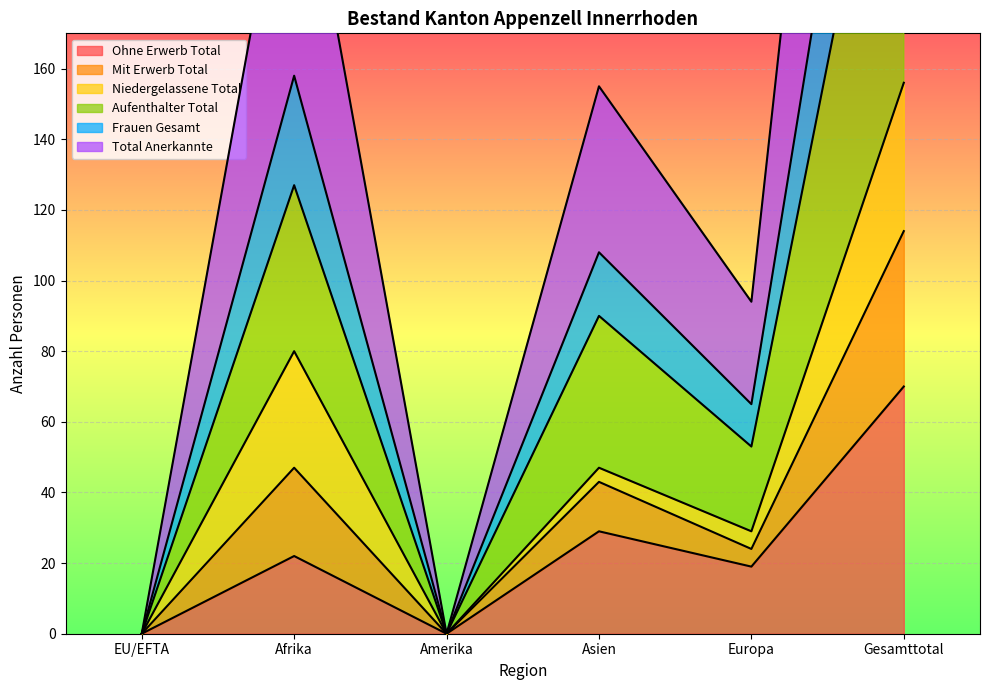

What is the total value across all series at Gesamttotal?

1158